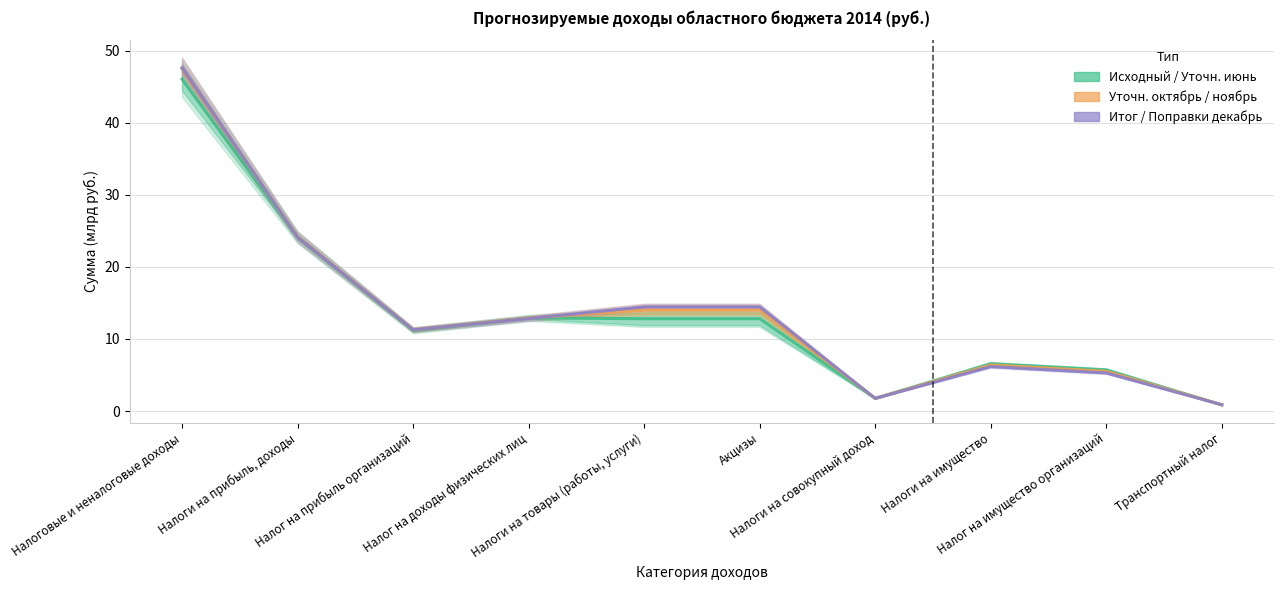

Reading left to right, transcribe all the data shown in this chart.

Исходный / Уточн. июнь: Налоговые и неналоговые доходы=46.0	Налоги на прибыль, доходы=24.1	Налог на прибыль организаций=11.2	Налог на доходы физических лиц=12.9	Налоги на товары (работы, услуги)=12.8	Акцизы=12.8	Налоги на совокупный доход=1.8	Налоги на имущество=6.6	Налог на имущество организаций=5.7	Транспортный налог=0.8
Уточн. октябрь / ноябрь: Налоговые и неналоговые доходы=47.5	Налоги на прибыль, доходы=24.2	Налог на прибыль организаций=11.3	Налог на доходы физических лиц=12.9	Налоги на товары (работы, услуги)=14.0	Акцизы=14.0	Налоги на совокупный доход=1.8	Налоги на имущество=6.4	Налог на имущество организаций=5.5	Транспортный налог=0.9
Итог / Поправки дек.: Налоговые и неналоговые доходы=47.6	Налоги на прибыль, доходы=24.1	Налог на прибыль организаций=11.3	Налог на доходы физических лиц=12.8	Налоги на товары (работы, услуги)=14.5	Акцизы=14.5	Налоги на совокупный доход=1.8	Налоги на имущество=6.2	Налог на имущество организаций=5.3	Транспортный налог=0.9